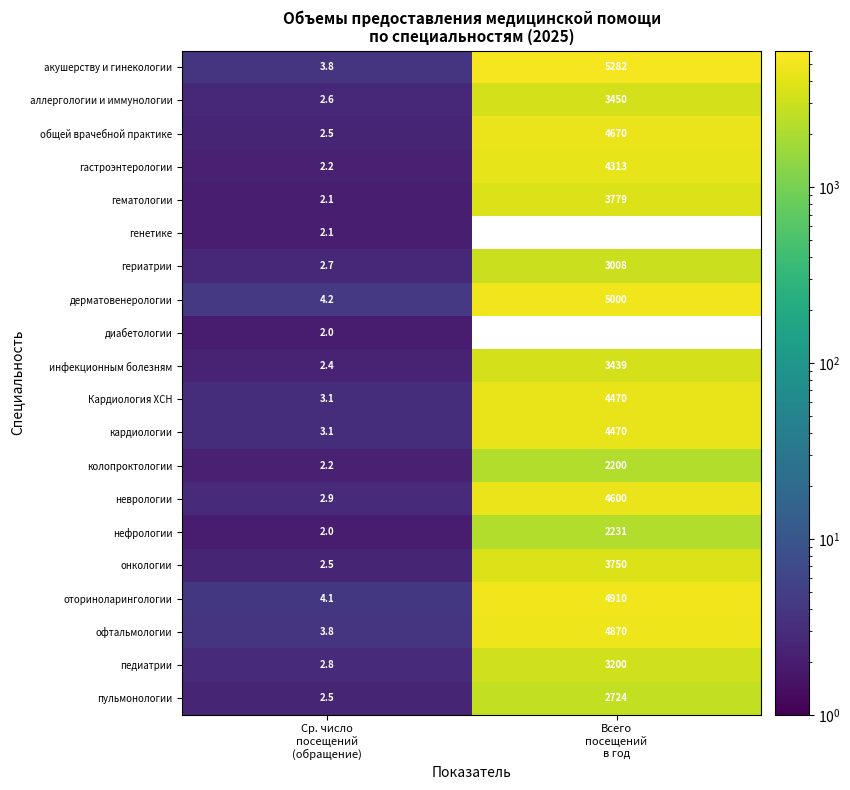

What is the sum of all педиатрии values?

3202.8